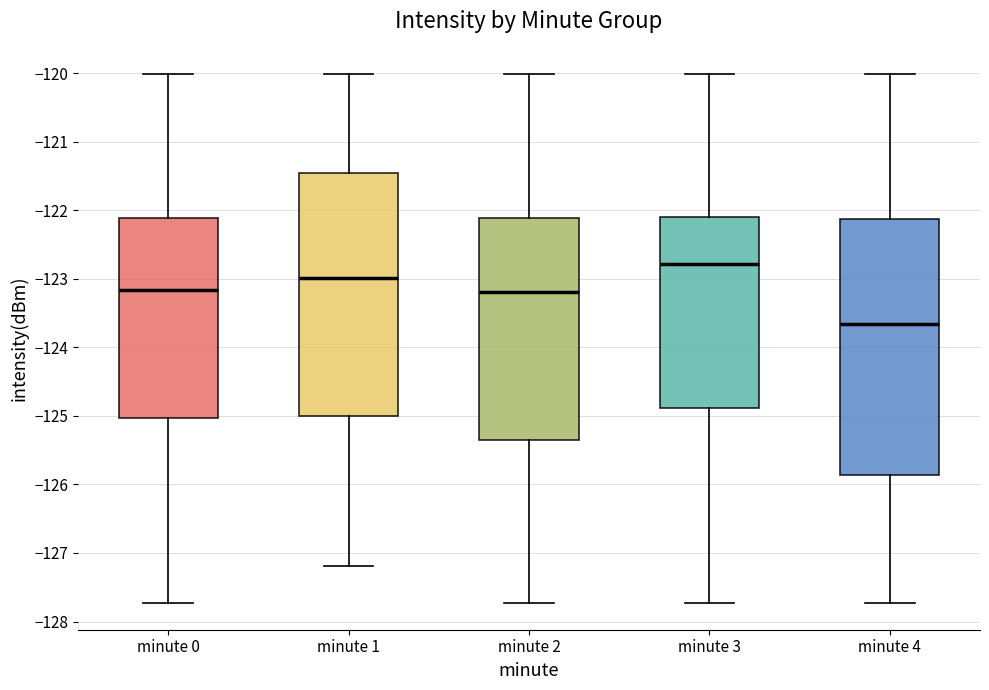

Reading left to right, transcribe this box plot: for each box, give where its median line is, the range the box spans, and where its two whiskers end, as read against the y-axis. The values are not printed on the chart, so give them approximately, as read against the axis.

minute 0: median -123.2, box -125.0 to -122.1, whiskers -127.7 to -120.0
minute 1: median -123.0, box -125.0 to -121.5, whiskers -127.2 to -120.0
minute 2: median -123.2, box -125.4 to -122.1, whiskers -127.7 to -120.0
minute 3: median -122.8, box -124.9 to -122.1, whiskers -127.7 to -120.0
minute 4: median -123.7, box -125.9 to -122.1, whiskers -127.7 to -120.0